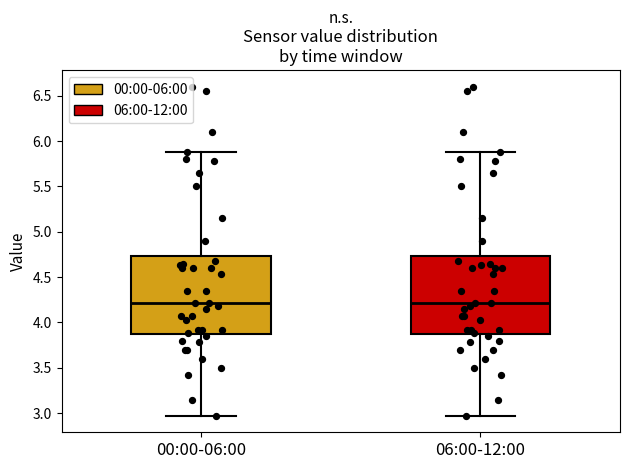

Reading left to right, transcribe this box plot: for each box, give where its median line is, the range the box spans, and where its two whiskers end, as read against the y-axis. The values are not printed on the chart, so give them approximately, as read against the axis.

00:00-06:00: median 4.20, box 3.85 to 4.75, whiskers 2.95 to 5.90
06:00-12:00: median 4.20, box 3.85 to 4.75, whiskers 2.95 to 5.90